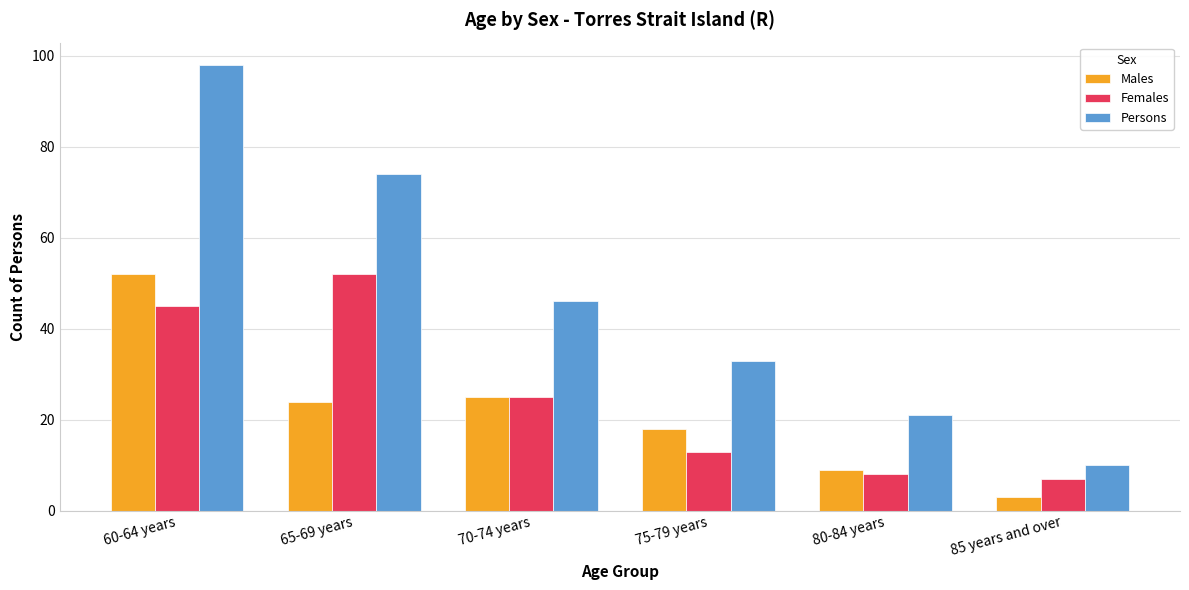

How many groups of bars are there?

6